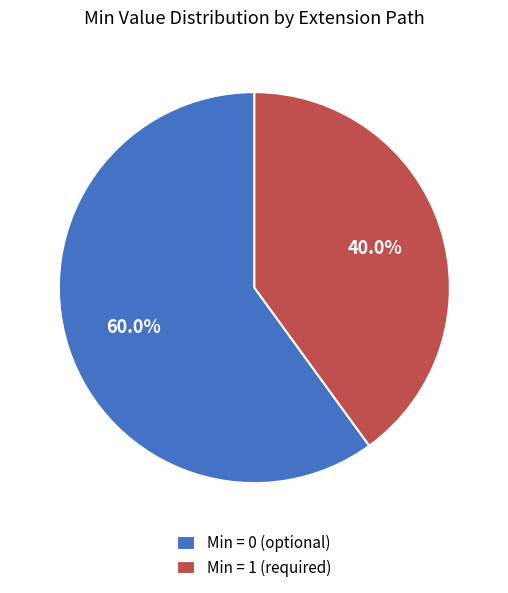

Rank the categories by value from lowest to highest.

Min = 1 (required), Min = 0 (optional)